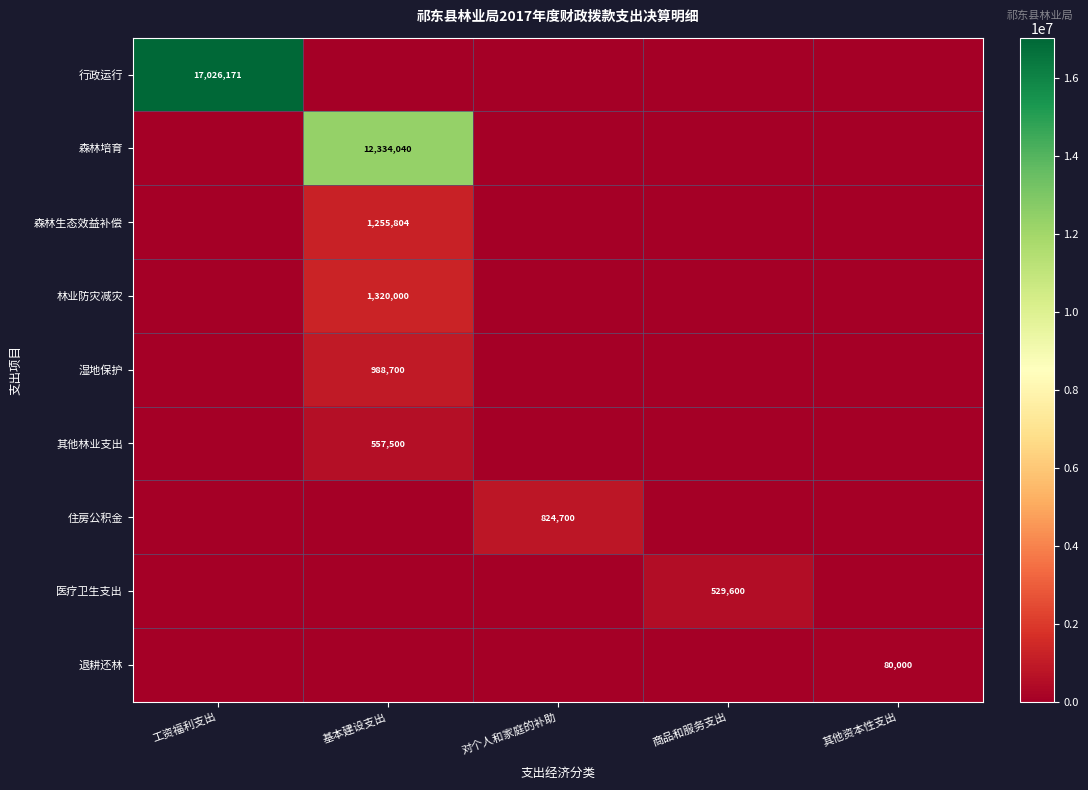

Is it true that 林业防灾减灾 equals 1320000 at 基本建设支出?

True